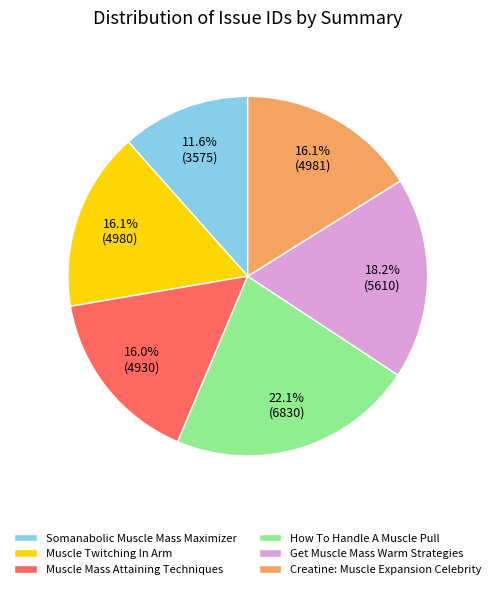

What is the largest slice in the pie chart?

How To Handle A Muscle Pull